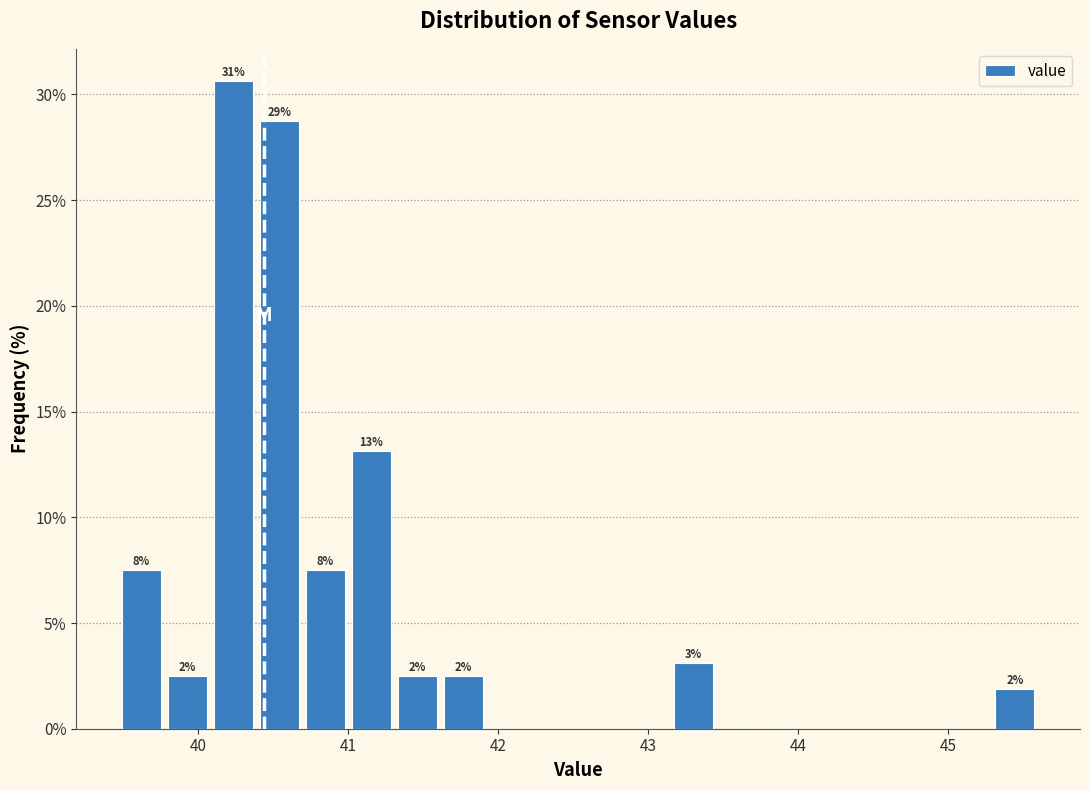

Read against the x-axis, roughly where is the centre of the tallest bar?

40.2